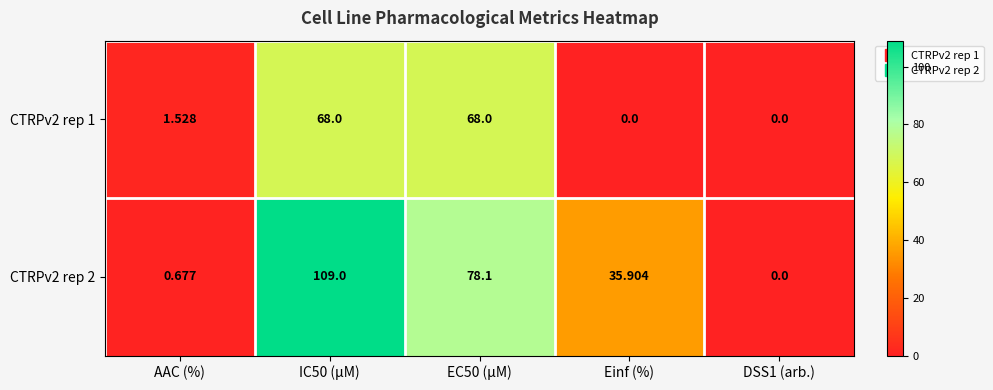

How many data points in CTRPv2 rep 1 are less than 1?

2